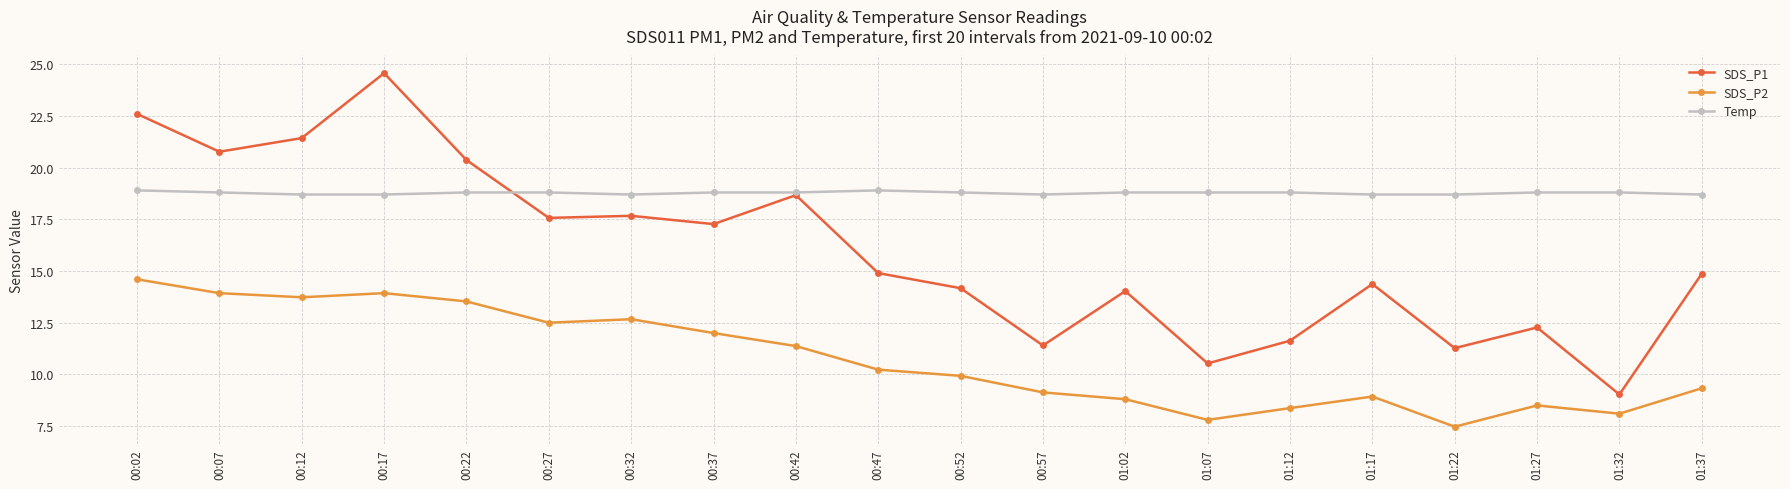

The SDS_P2 series shows 12.7 at 00:32. True or false?

True